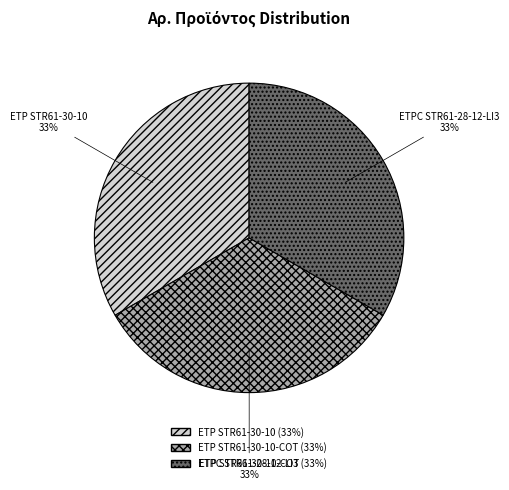

How many segments does this pie chart have?

3